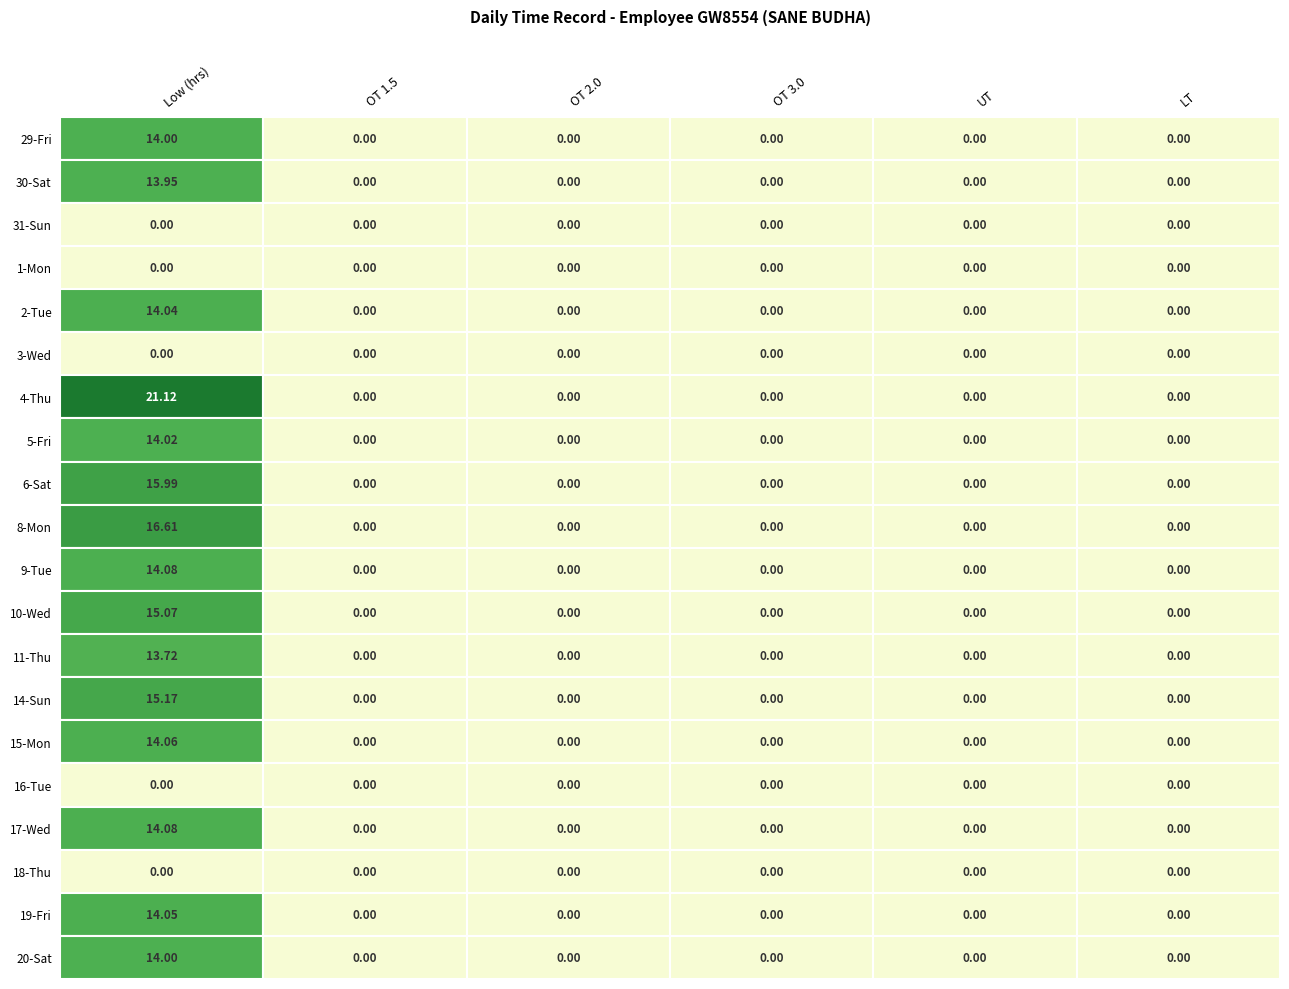

What is the average value of the 30-Sat series?

2.3